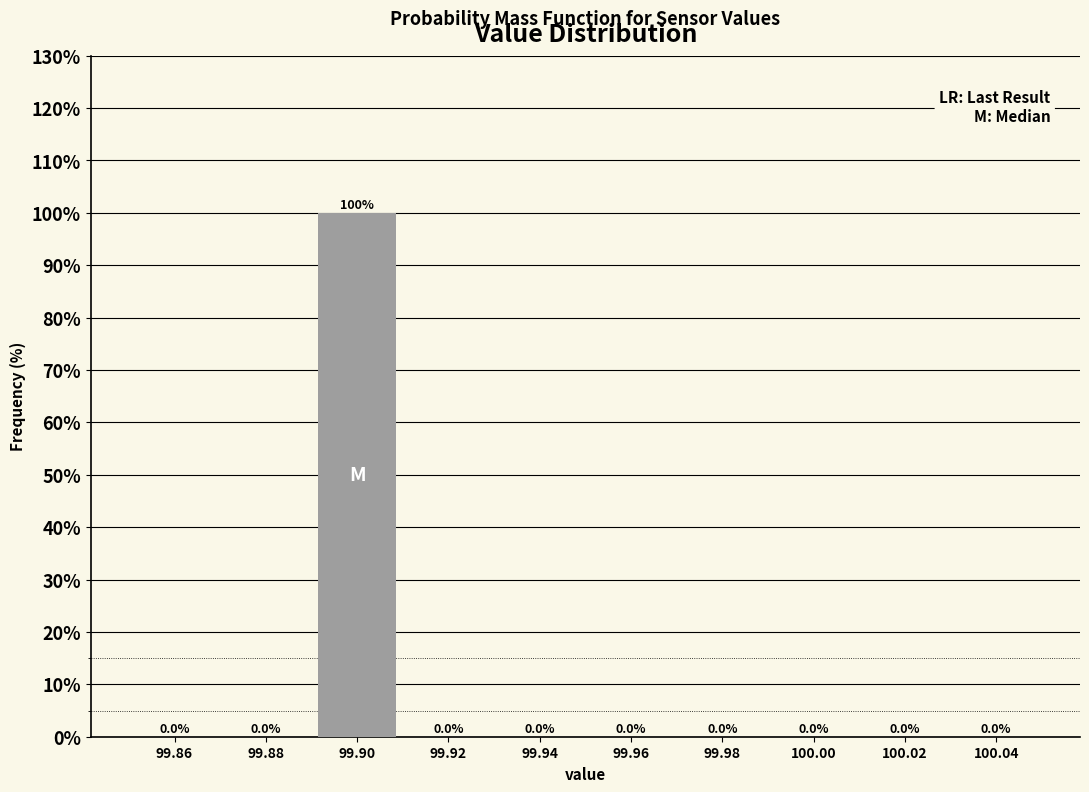

Reading left to right, transcribe this chart: for each bar, give the range it covers on the x-axis and its height.

99.85 to 99.87: 0.0
99.87 to 99.89: 0.0
99.89 to 99.91: 100.0
99.91 to 99.93: 0.0
99.93 to 99.95: 0.0
99.95 to 99.97: 0.0
99.97 to 99.99: 0.0
99.99 to 100.01: 0.0
100.01 to 100.03: 0.0
100.03 to 100.05: 0.0